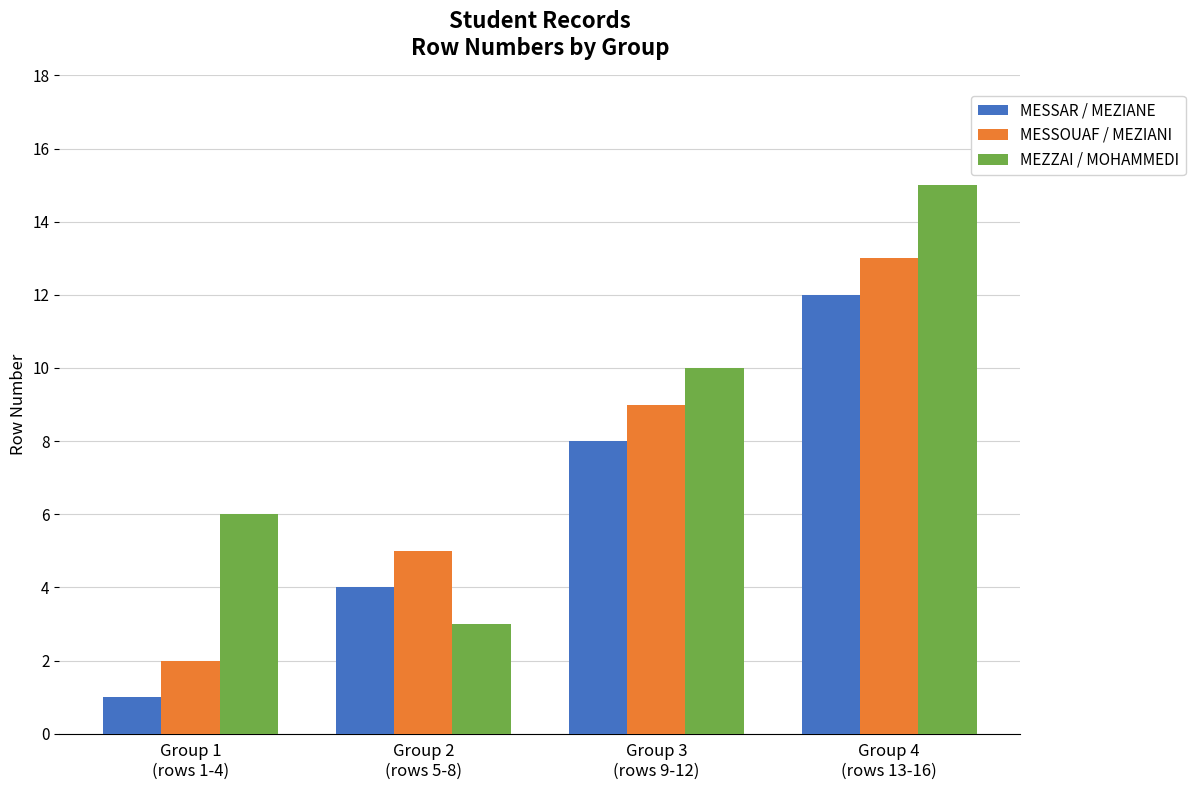

Reading left to right, extract all data points from this chart.

MESSAR / MEZIANE: 1	4	8	12
MESSOUAF / MEZIANI: 2	5	9	13
MEZZAI / MOHAMMEDI: 6	3	10	15